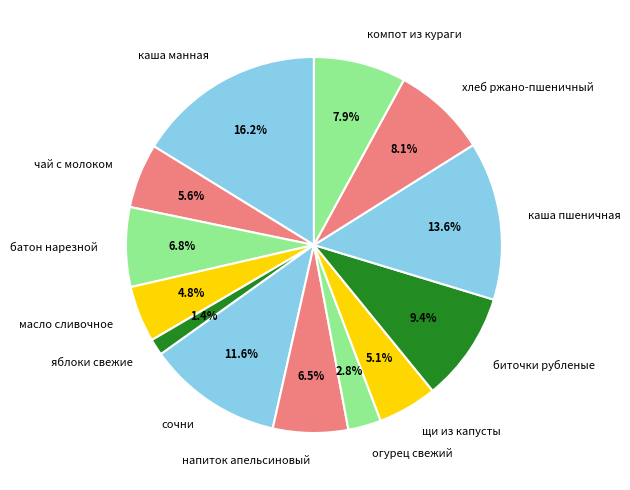

Is there a majority slice in this chart?

No